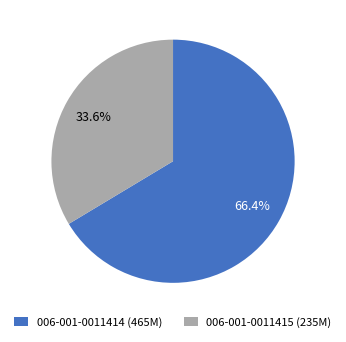

To the nearest percent, what is the difference between the 006-001-0011415 and 006-001-0011414 slice percentages?

33%